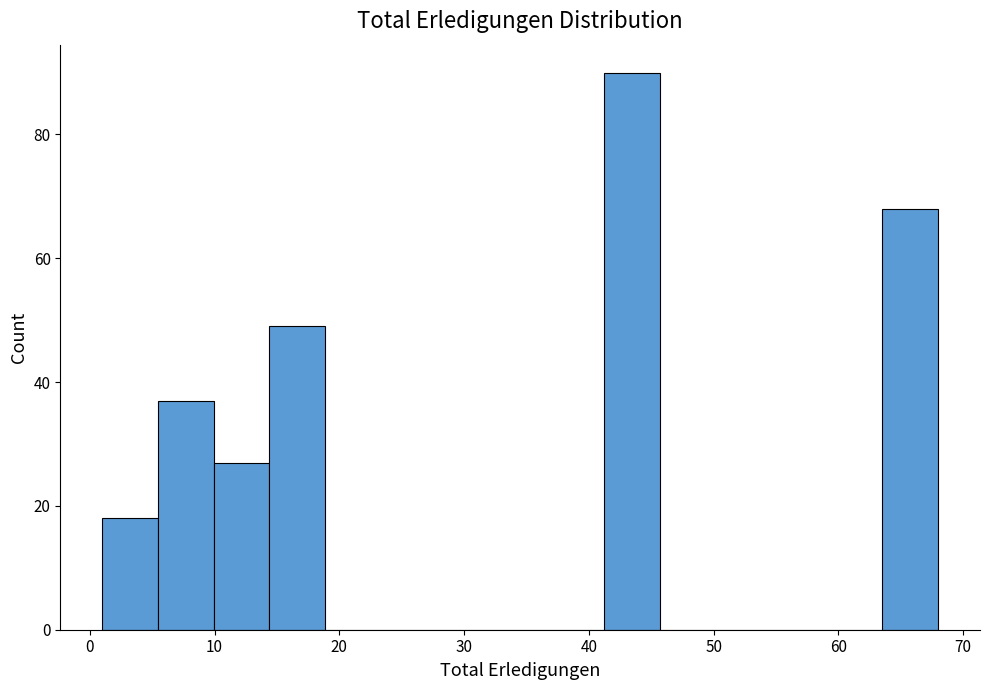

Reading left to right, list every bar in this chart as the range it spans on the x-axis followed by its height. Neither the bar edges nor the heights are printed on the chart, so give them approximately, as read against the axes.

1 to 5: 18
5 to 10: 38
10 to 14: 28
14 to 19: 50
19 to 23: 0
23 to 28: 0
28 to 32: 0
32 to 37: 0
37 to 41: 0
41 to 46: 90
46 to 50: 0
50 to 55: 0
55 to 59: 0
59 to 64: 0
64 to 68: 68